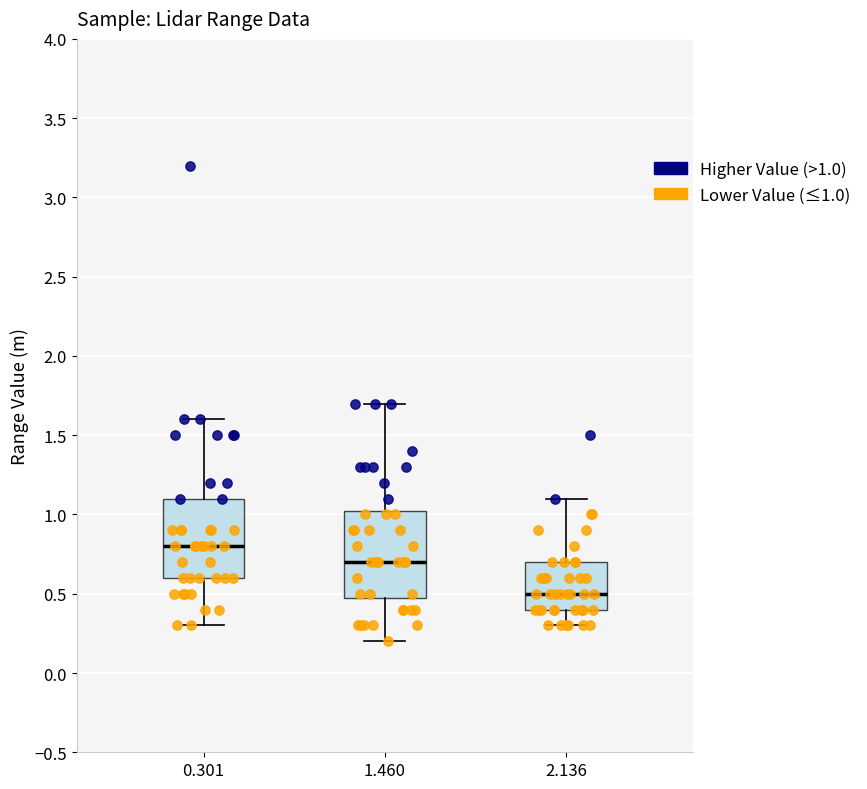

Reading left to right, read every box against the y-axis: the position of its median line, the range the box covers, and the ends of its whiskers. The values are not printed on the chart, so give them approximately, as read against the axis.

0.301: median 0.80, box 0.60 to 1.10, whiskers 0.30 to 1.60
1.460: median 0.70, box 0.50 to 1.05, whiskers 0.20 to 1.70
2.136: median 0.50, box 0.40 to 0.70, whiskers 0.30 to 1.10